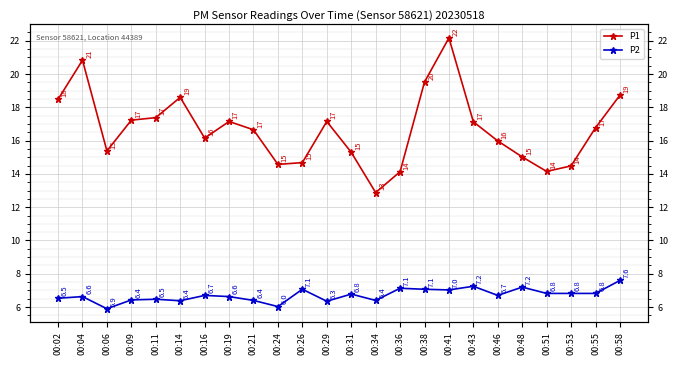

List the labels in order of P2 value, smallest first.

00:06, 00:24, 00:29, 00:14, 00:21, 00:34, 00:09, 00:11, 00:02, 00:04, 00:19, 00:16, 00:46, 00:31, 00:51, 00:53, 00:55, 00:41, 00:26, 00:38, 00:36, 00:48, 00:43, 00:58